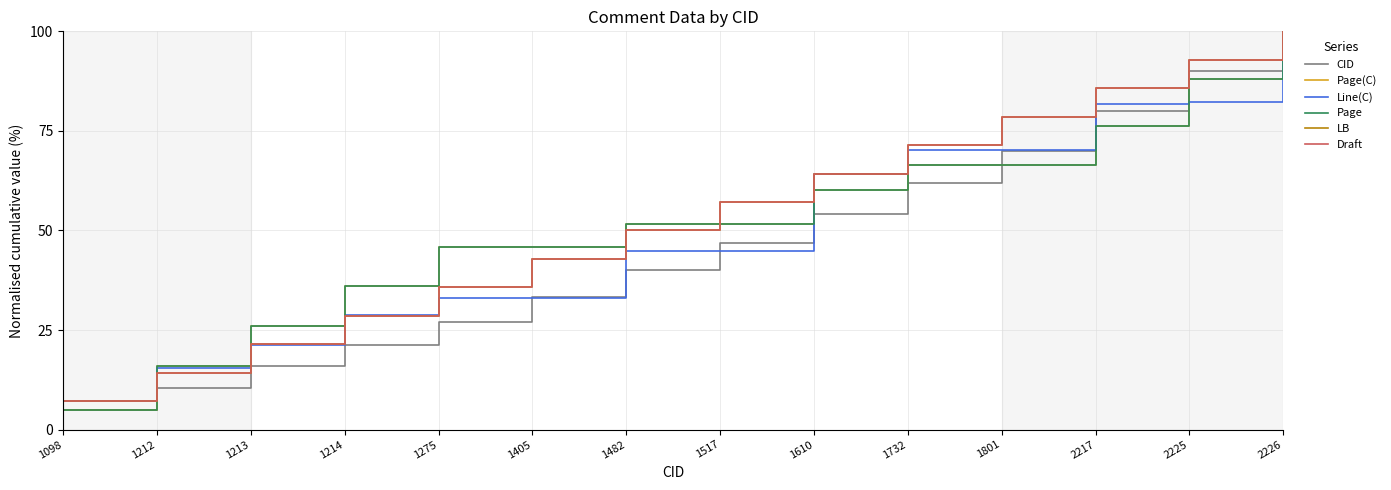

Rank the series by their maximum value, from lowest to highest.

LB, Draft, CID, Page(C), Line(C), Page